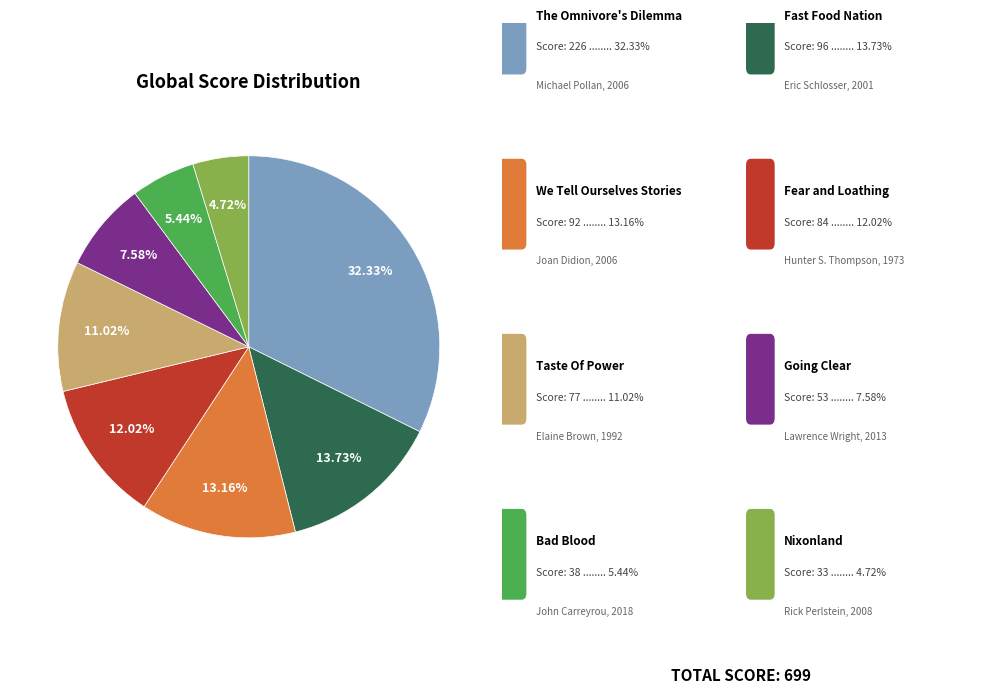

Does any single category account for the majority?

No